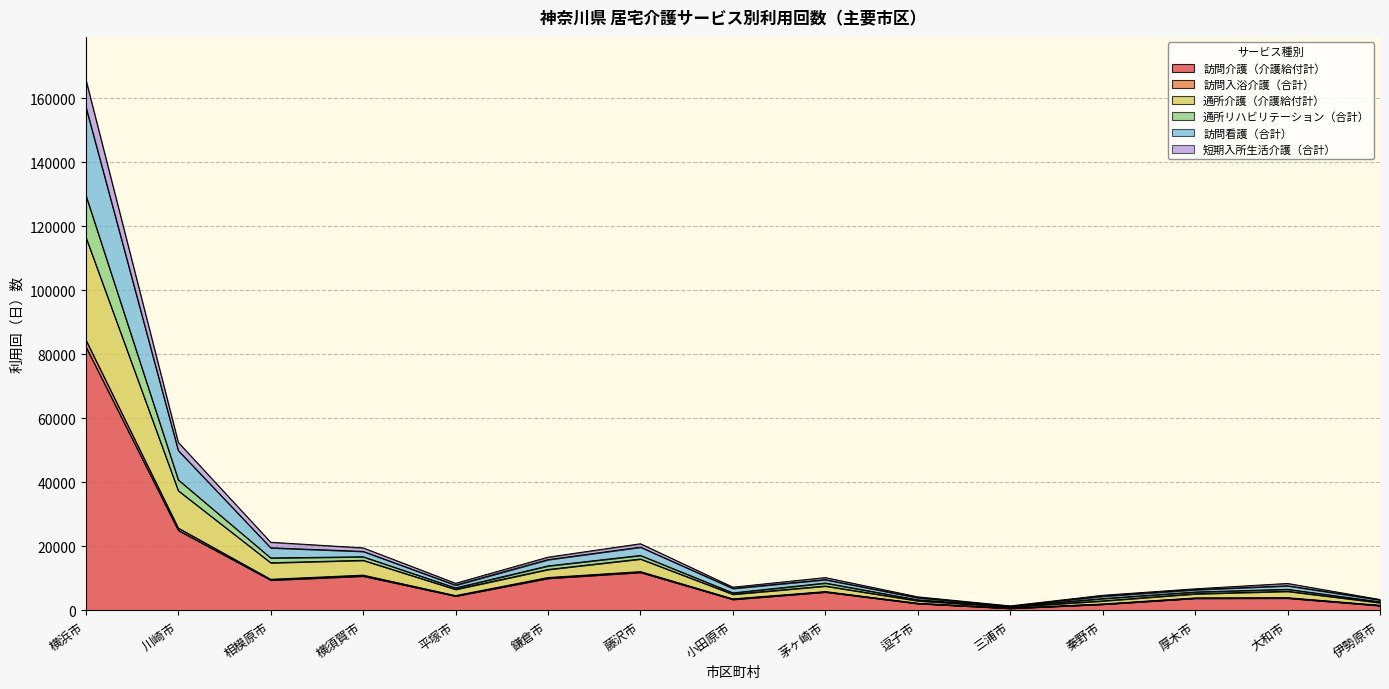

At which category is the sum across all series the highest?

横浜市